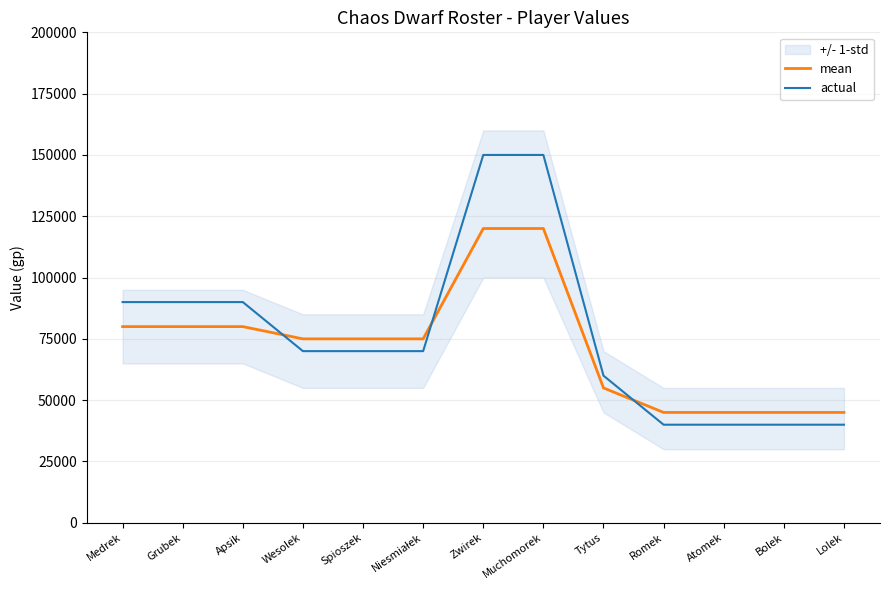

Rank the categories by mean value from lowest to highest.

Romek, Atomek, Bolek, Lolek, Tytus, Wesolek, Spioszek, Niesmiałek, Medrek, Grubek, Apsik, Zwirek, Muchomorek